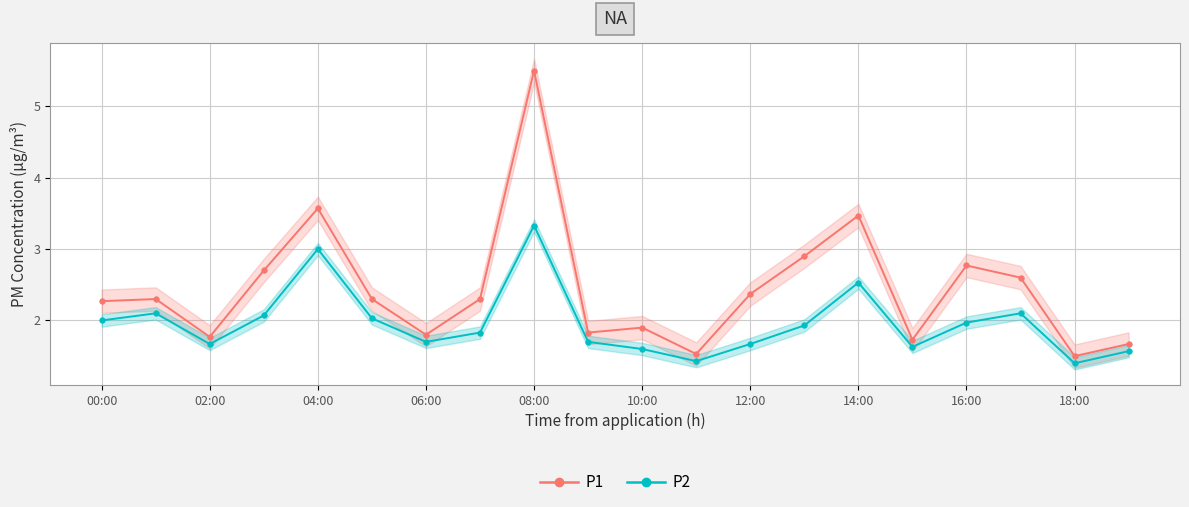

What are all the series names shown in the legend?

P1, P2